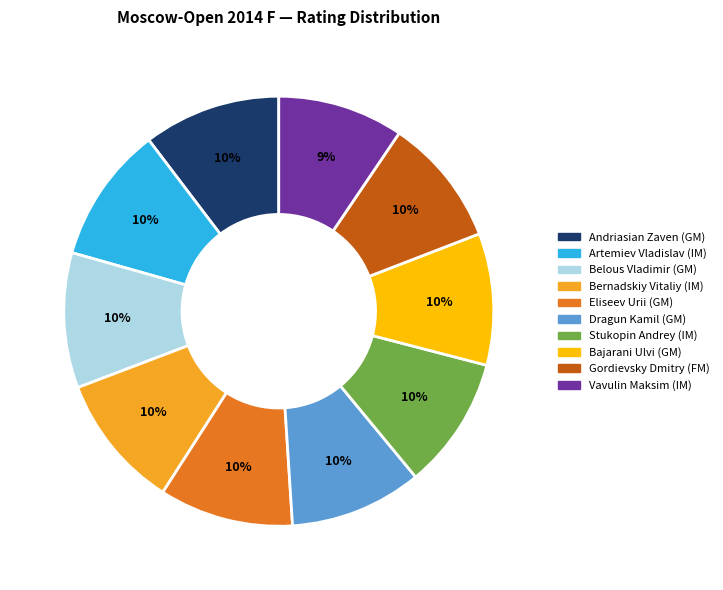

Is the sum of Bajarani Ulvi (GM) and Bernadskiy Vitaliy (IM) greater than half?

No